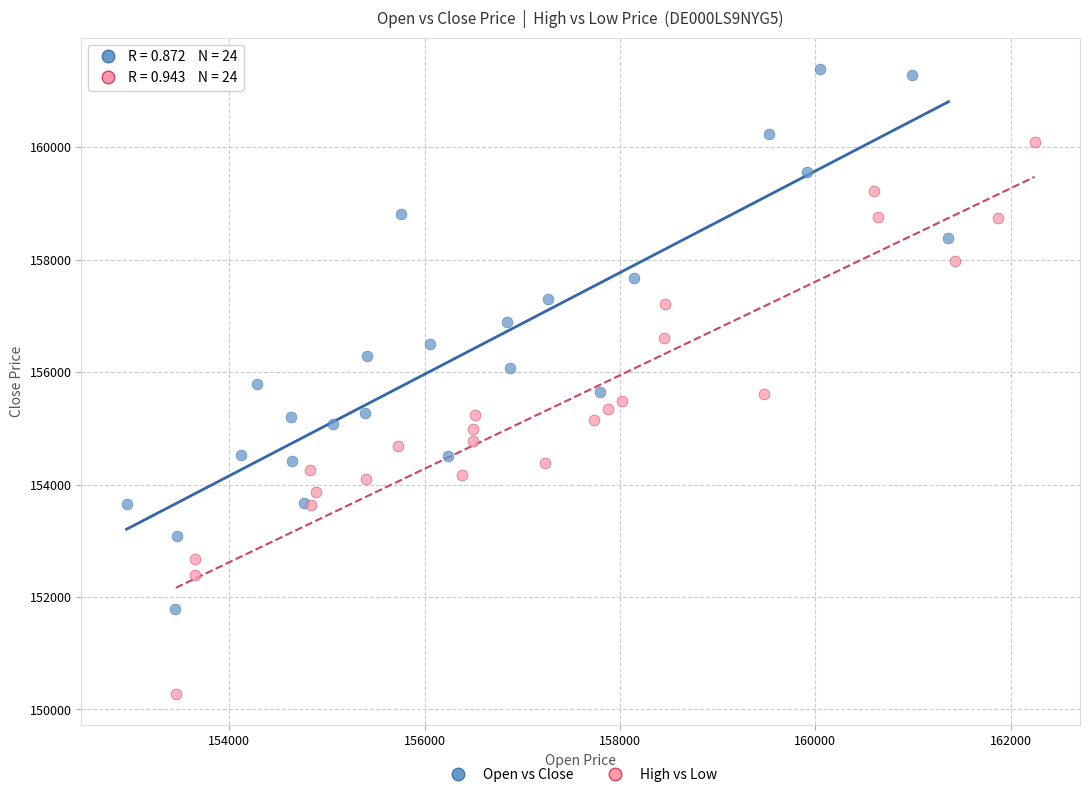

What are all the series names shown in the legend?

Open vs Close, High vs Low